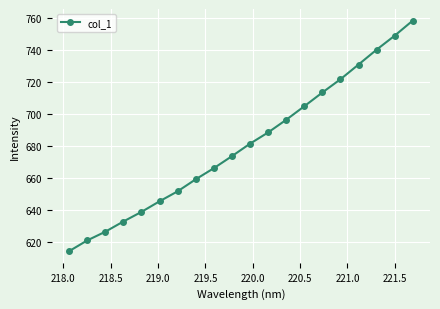

What is the average value?

680.7